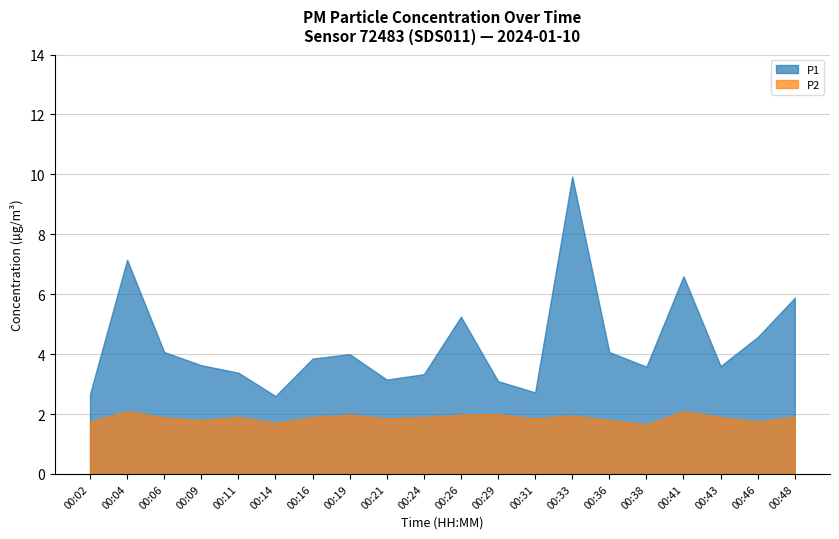

Rank the categories by P1 value from highest to lowest.

00:33, 00:04, 00:41, 00:48, 00:26, 00:46, 00:06, 00:36, 00:19, 00:16, 00:09, 00:43, 00:38, 00:11, 00:24, 00:21, 00:29, 00:31, 00:02, 00:14